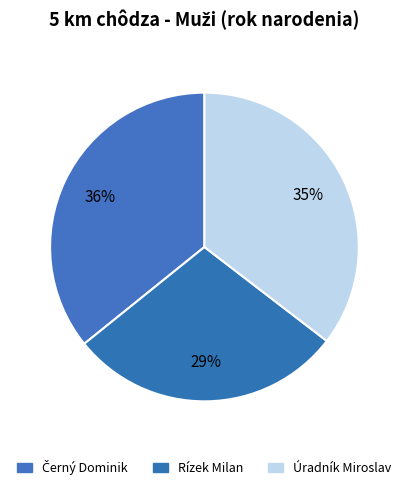

How many slices are in this pie chart?

3